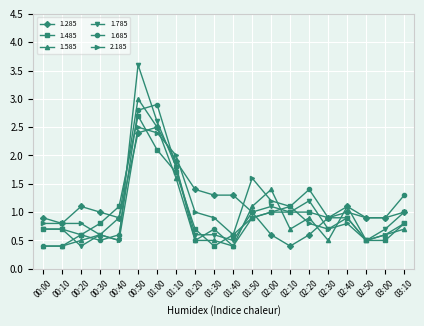

Reading left to right, extract all data points from this chart.

1.285: 0.9	0.8	1.1	1.0	0.9	2.4	2.5	1.9	1.4	1.3	1.3	1.0	0.6	0.4	0.6	0.9	1.1	0.9	0.9	1.0
1.485: 0.7	0.7	0.6	0.8	1.1	2.7	2.1	1.7	0.7	0.4	0.6	0.9	1.0	1.0	1.0	0.9	0.9	0.5	0.5	0.8
1.585: 0.4	0.4	0.5	0.6	0.9	3.0	2.5	1.6	0.5	0.5	0.4	1.1	1.4	0.7	0.9	0.5	1.1	0.5	0.6	0.7
1.785: 0.7	0.7	0.4	0.6	0.5	3.6	2.6	1.8	0.6	0.6	0.5	1.0	1.1	1.0	1.2	0.7	0.9	0.5	0.7	1.0
1.685: 0.4	0.4	0.6	0.5	0.6	2.8	2.9	1.8	0.5	0.7	0.4	0.9	1.0	1.1	1.4	0.9	1.0	0.9	0.9	1.3
2.185: 0.8	0.8	0.8	0.6	0.5	2.5	2.4	2.0	1.0	0.9	0.6	1.6	1.2	1.1	0.8	0.7	0.8	0.5	0.6	0.8